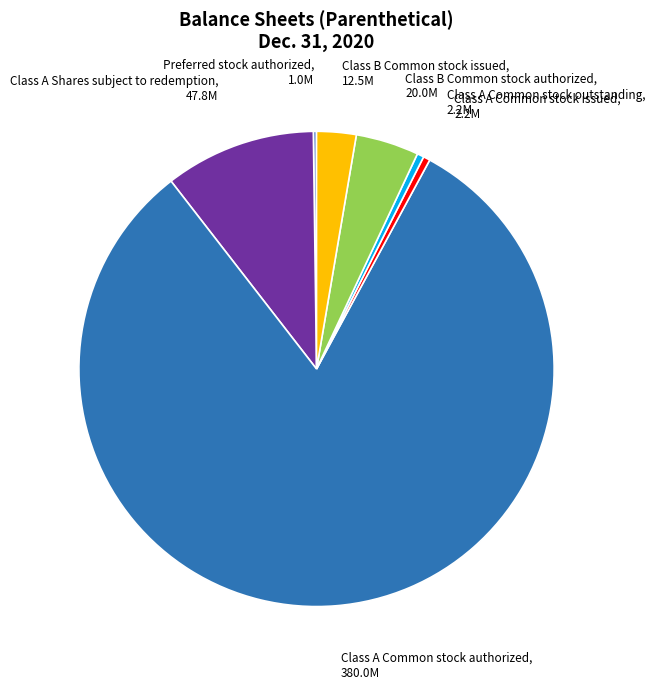

The Class A Common stock outstanding slice represents 6% of the pie. True or false?

False